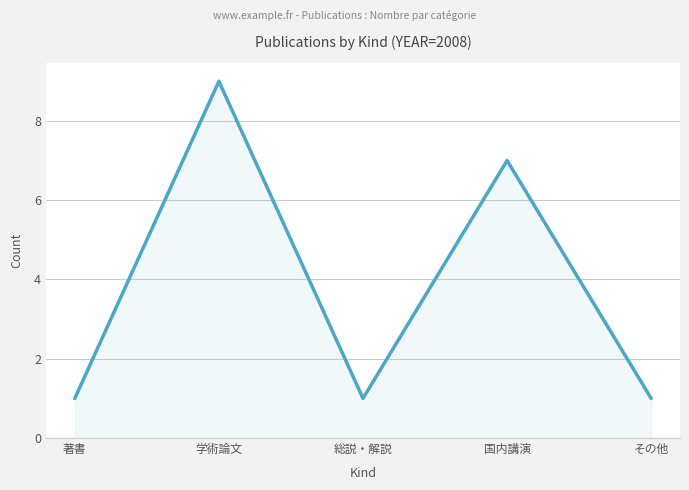

How many series are shown in this chart?

1